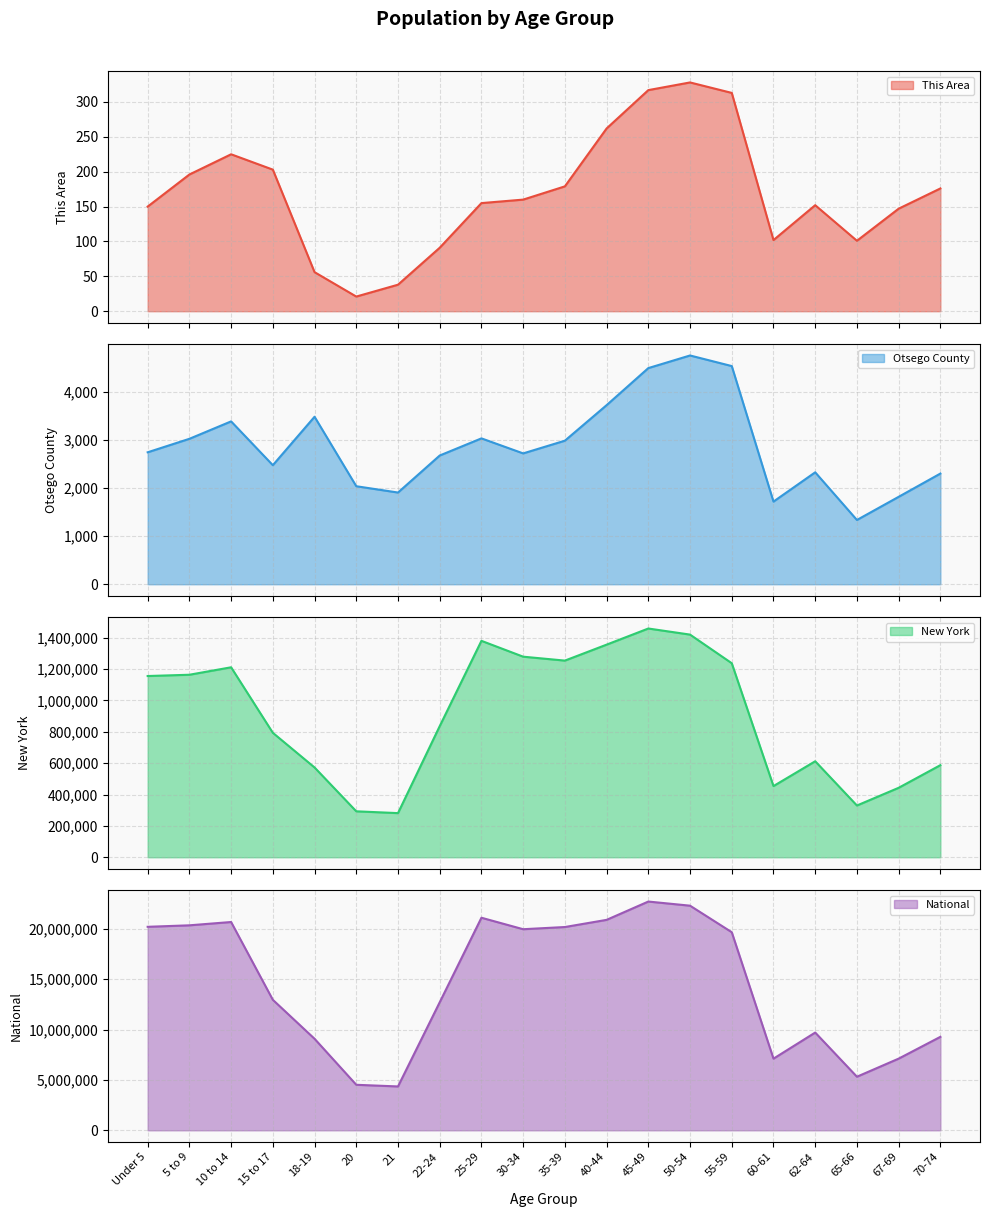

Which label corresponds to the smallest value in the chart?

20